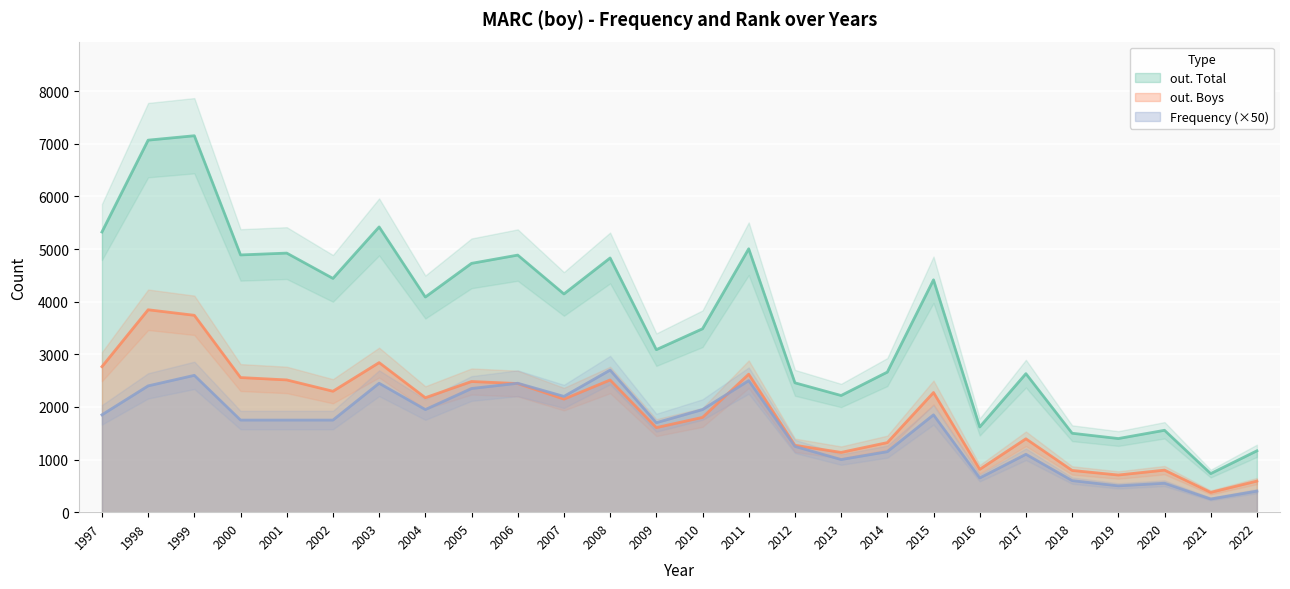

Reading left to right, what are all the values shown in this chart?

out. Total: 5324	7069	7153	4888	4923	4442	5420	4088	4728	4885	4147	4830	3088	3485	5005	2458	2217	2662	4415	1619	2632	1500	1399	1556	733	1166
out. Boys: 2765	3846	3741	2558	2513	2298	2842	2175	2483	2444	2148	2512	1607	1801	2622	1271	1136	1322	2274	814	1394	793	706	799	376	591
Frequency: 1850	2400	2600	1750	1750	1750	2450	1950	2350	2450	2200	2700	1700	1950	2500	1250	1000	1150	1850	650	1100	600	500	550	250	400